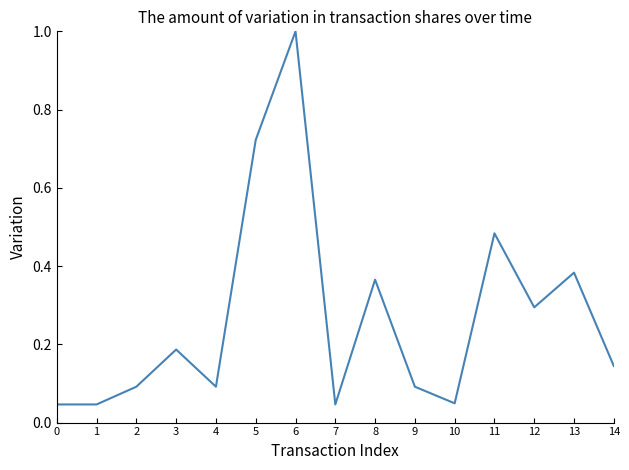

The chart shows a value of 0.3 at 3. True or false?

False